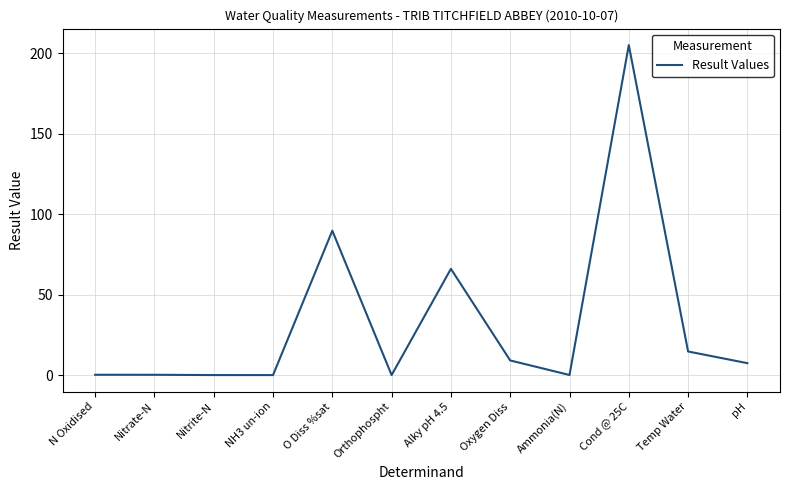

Count the number of data series in this chart.

1